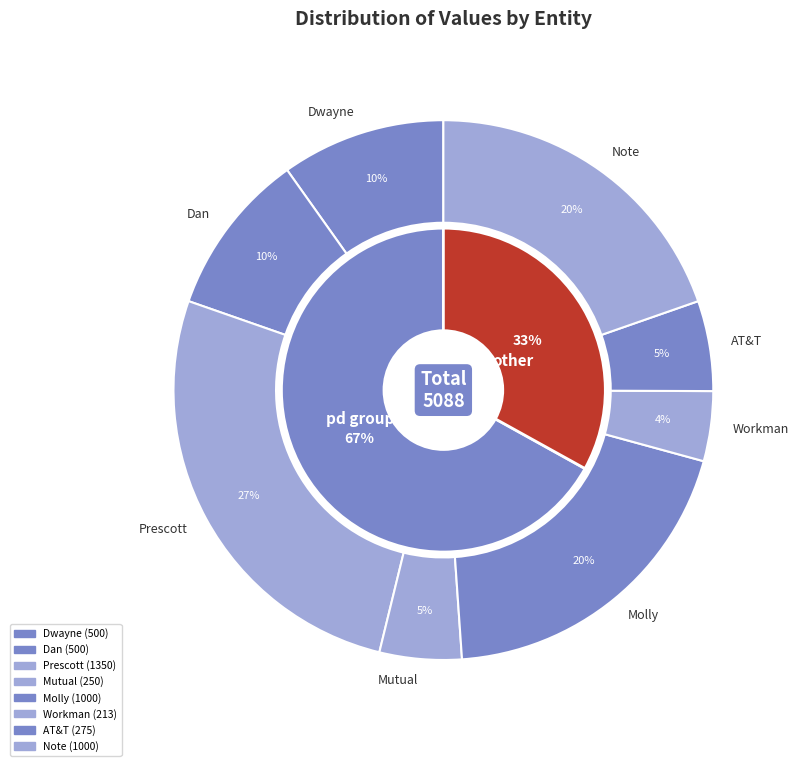

To the nearest percent, what is the difference between the Note and Dwayne slice percentages?

10%